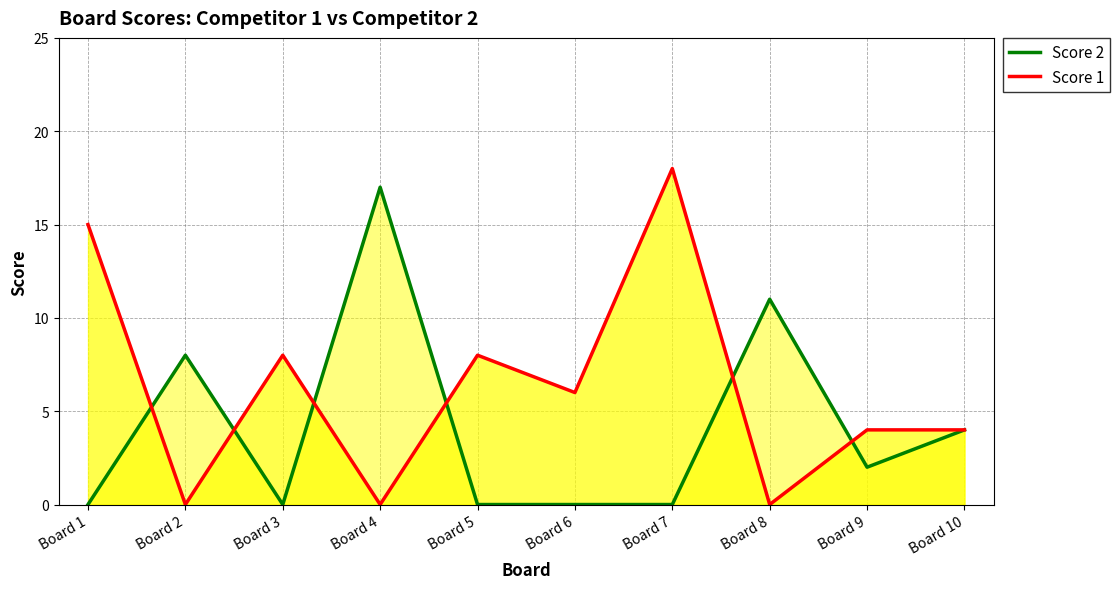

At which category does Score 1 reach its first local valley?

Board 2